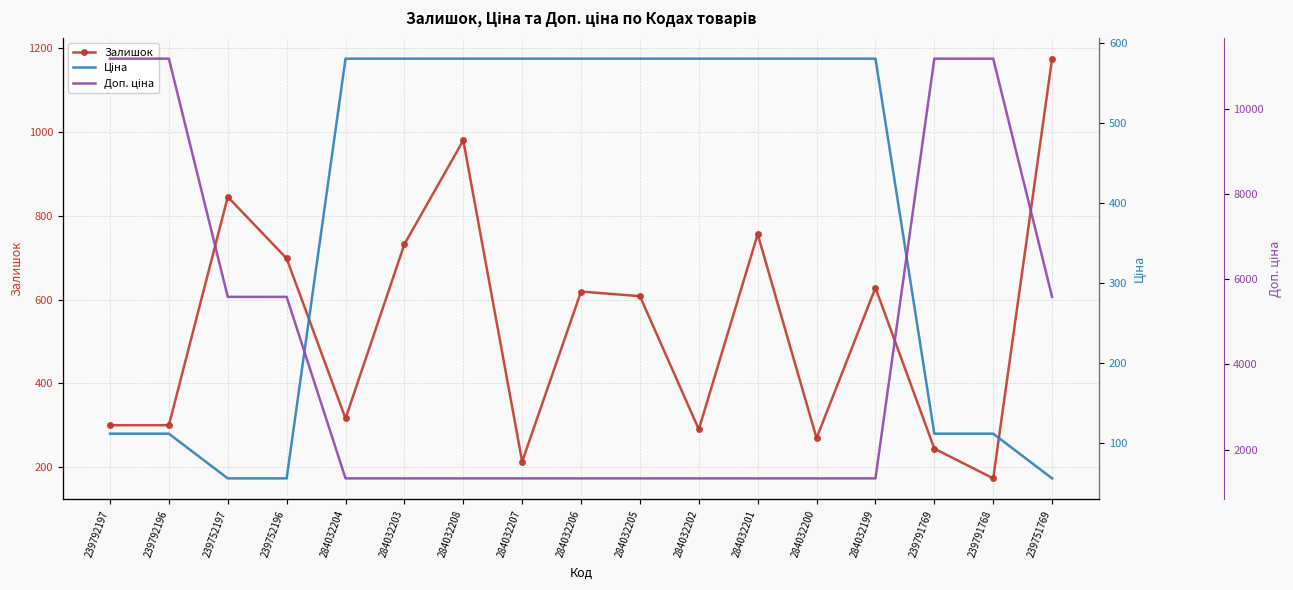

What is the lowest value of the Ціна series?

55.9